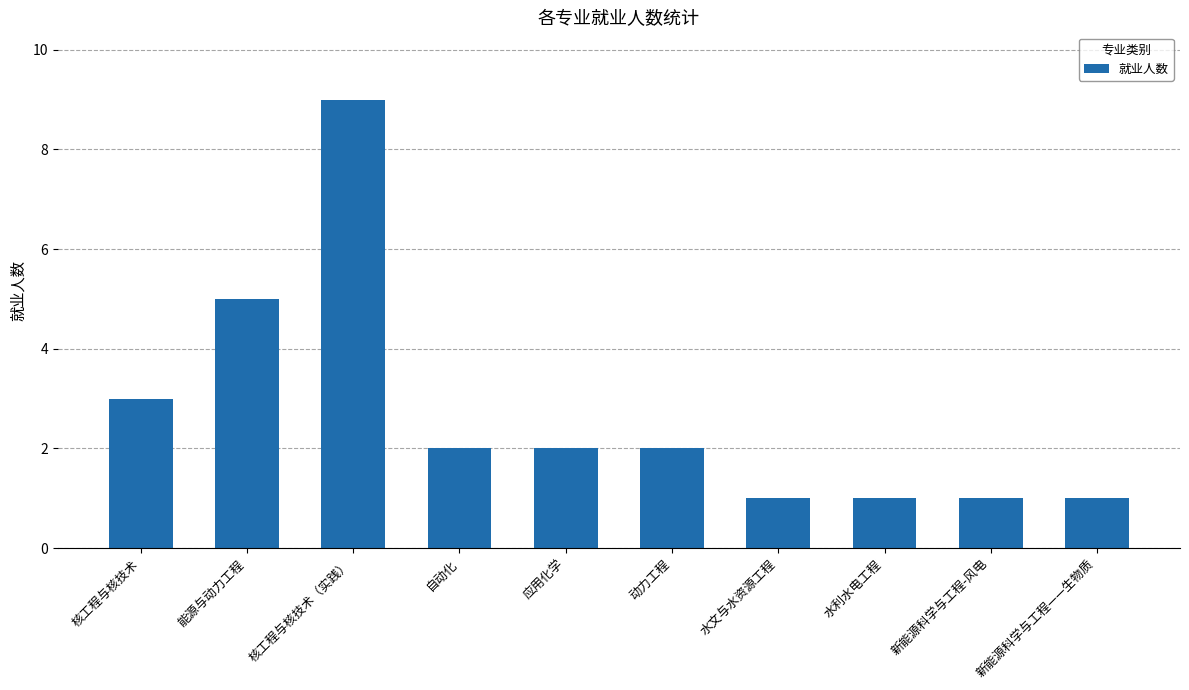

How many bars are there in total?

10